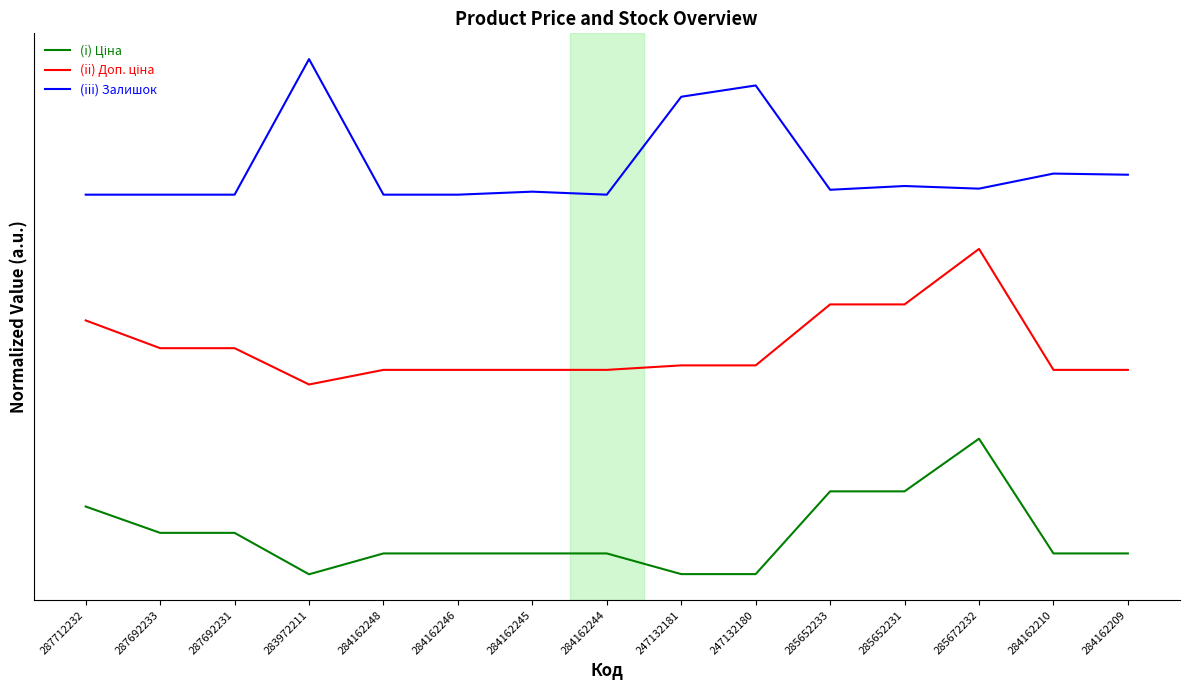

Is this an area chart (filled region under the line)?

No